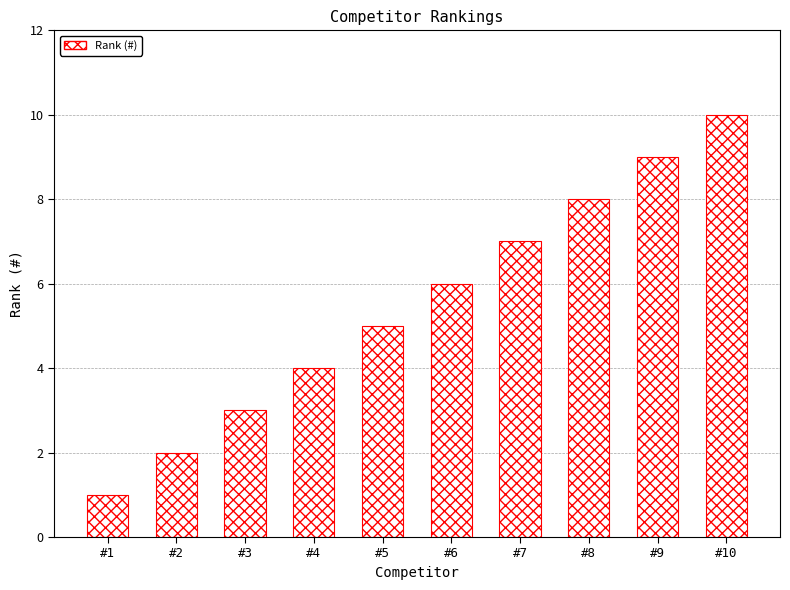

What is the change in value from #9 to #10?

+1